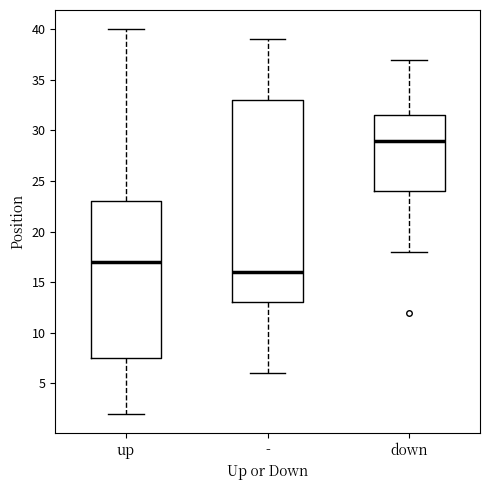

Where is the upper edge of the box for - on the y-axis? The values are not printed on the chart, so give them approximately, as read against the axis.

33.0